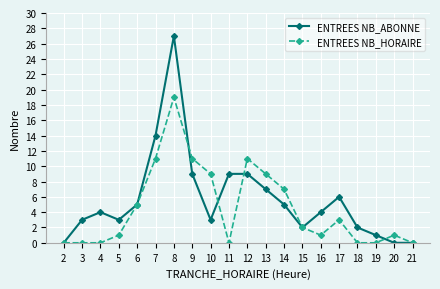

What is the difference between the maximum and minimum values in the ENTREES NB_ABONNE series?

27